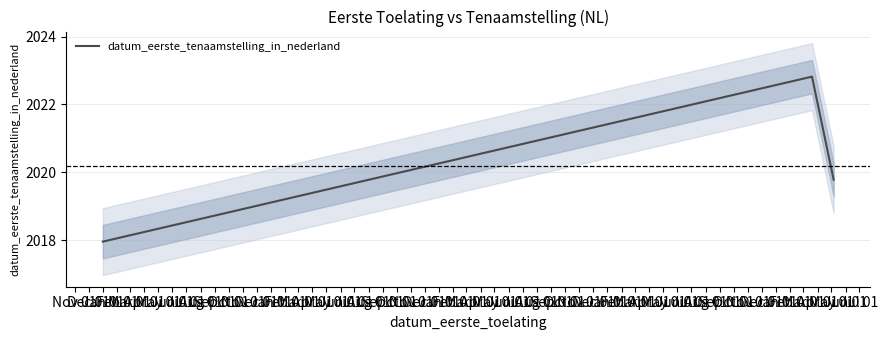

Is it true that the value at Jan 01 is 17519?

True